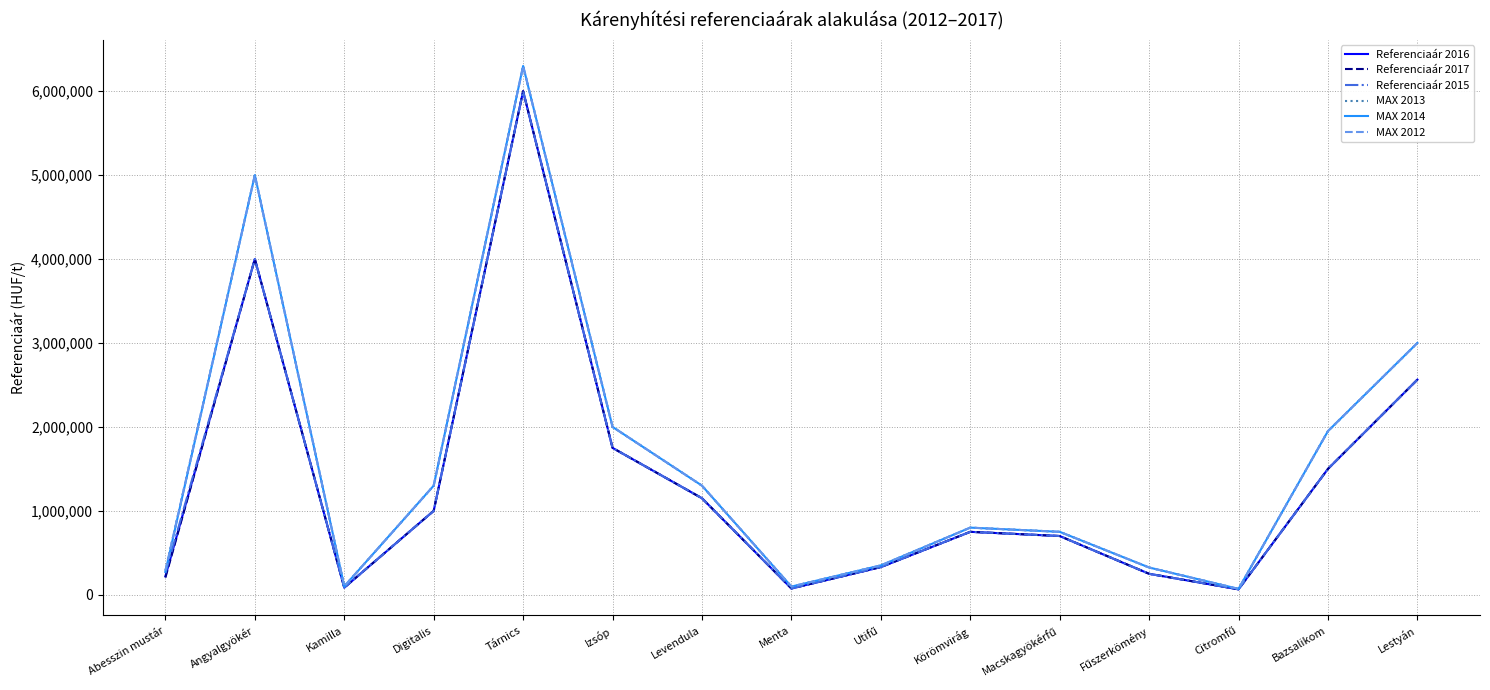

Is this an area chart (filled region under the line)?

No